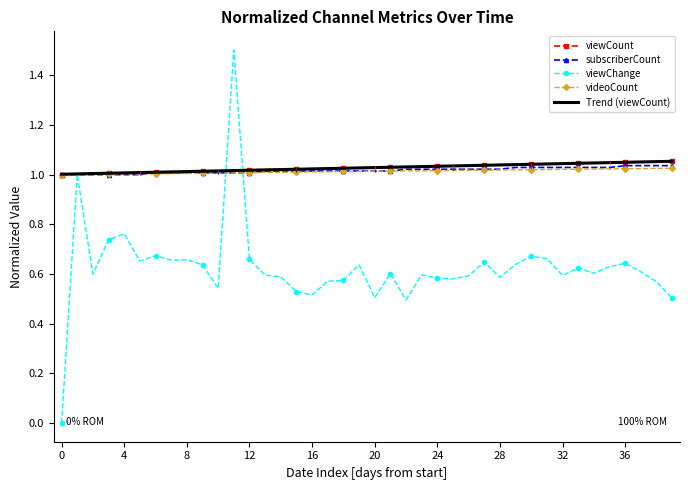

The value of viewCount at 16 is 1.0. True or false?

True